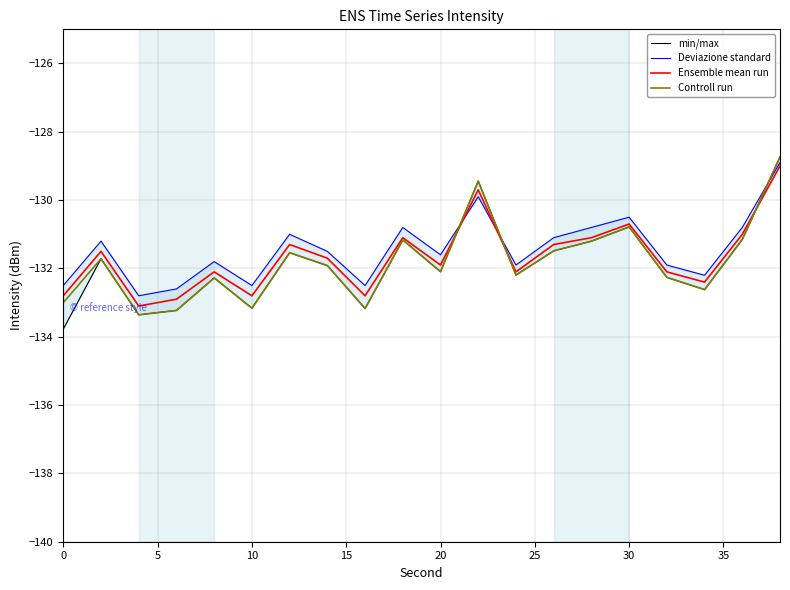

What is the label of the 5th point from the right?

30